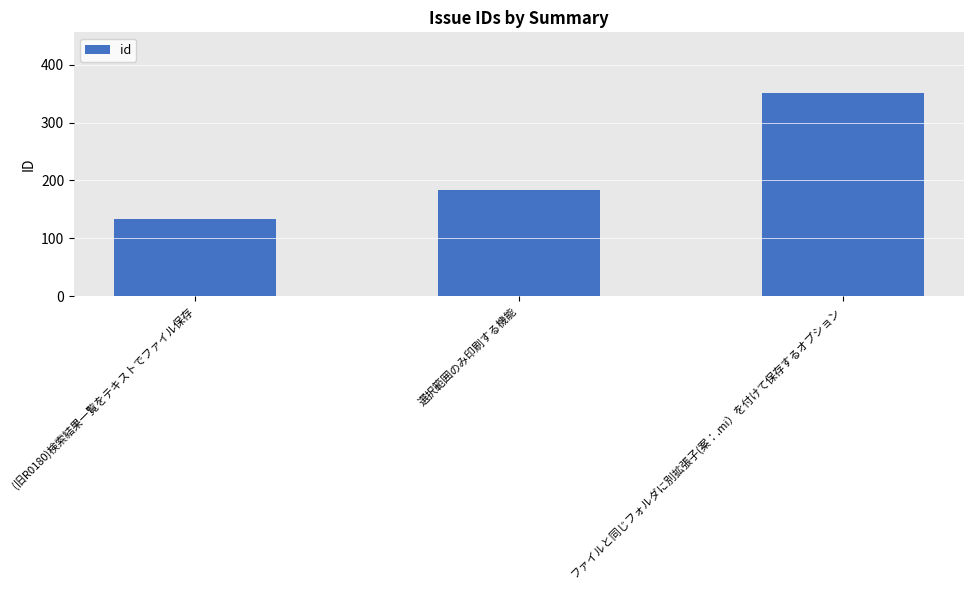

How many bars are there in total?

3